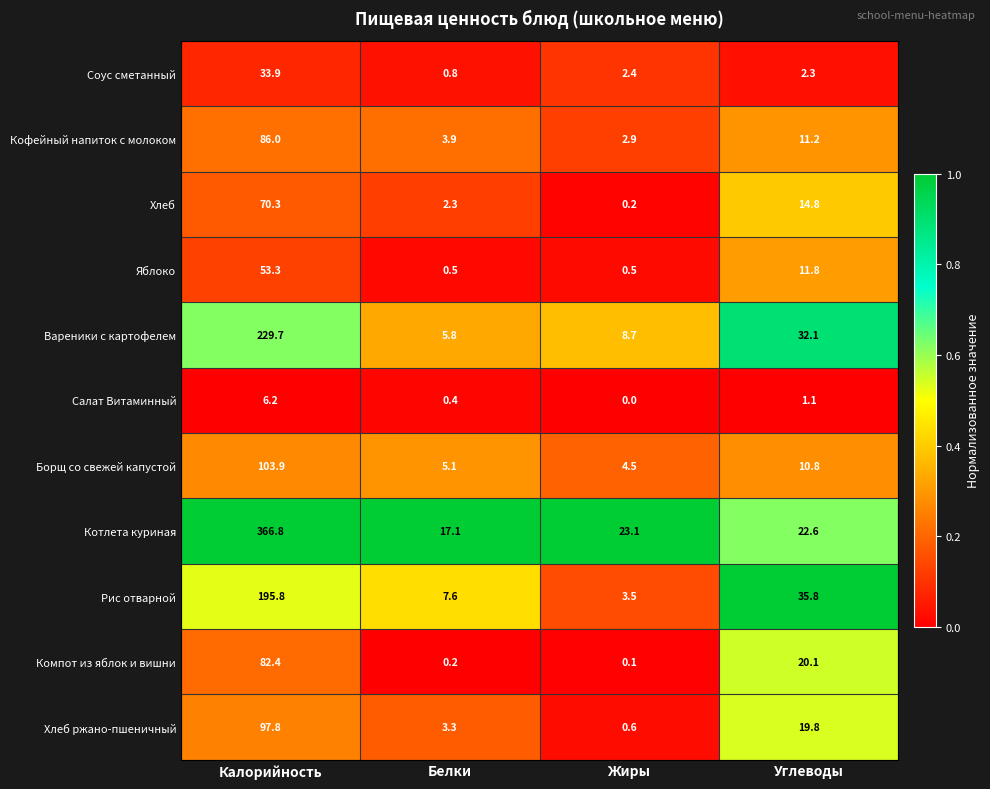

What is the spread (max minus min) of values at Жиры?

23.1